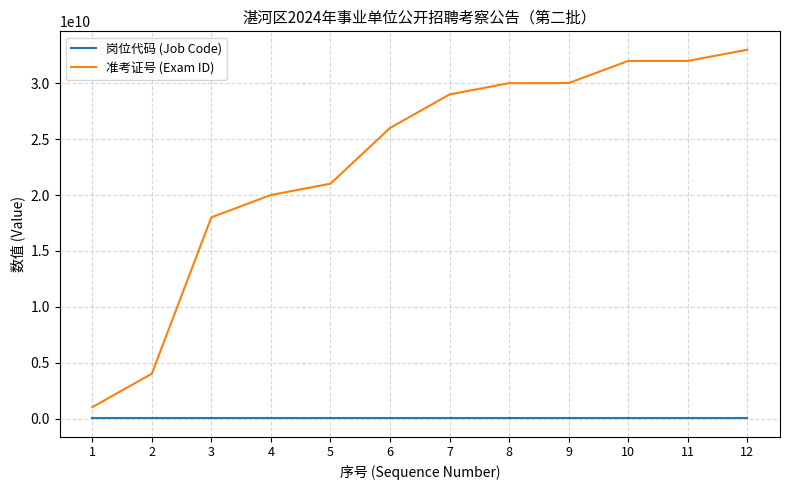

Which series has the largest total across all categories?

准考证号 (Exam ID)